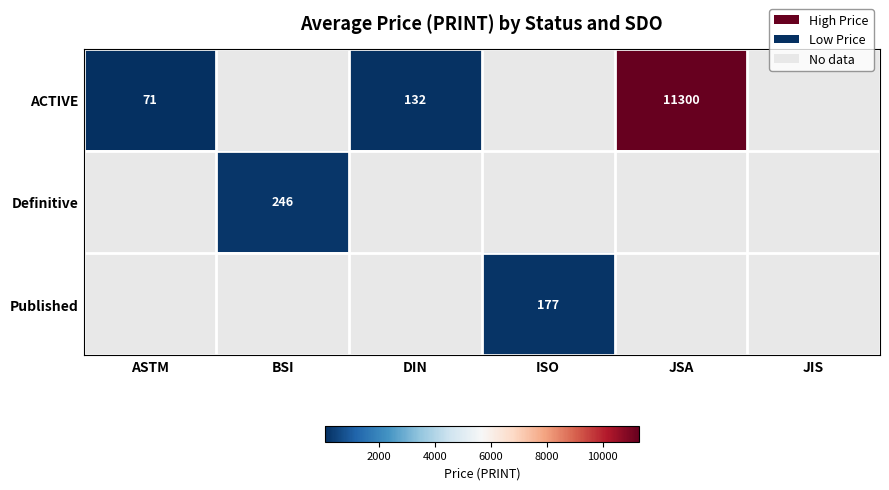

Is the value of ACTIVE at ASTM greater than the value of Definitive at BSI?

No